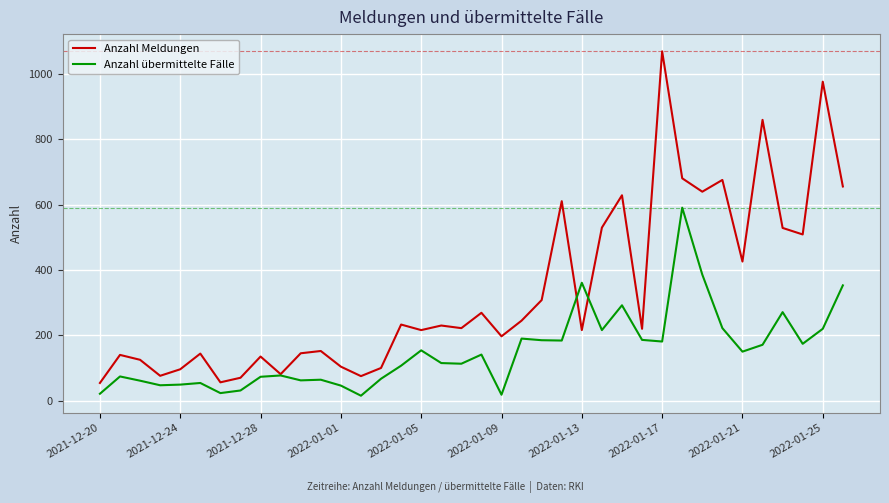

How many distinct data groups are displayed?

2